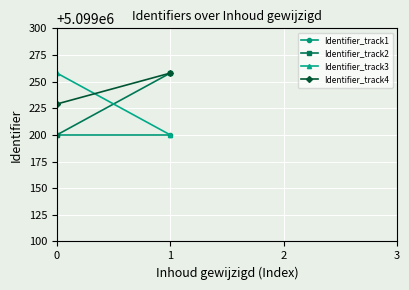

How many lines are shown in the chart?

4